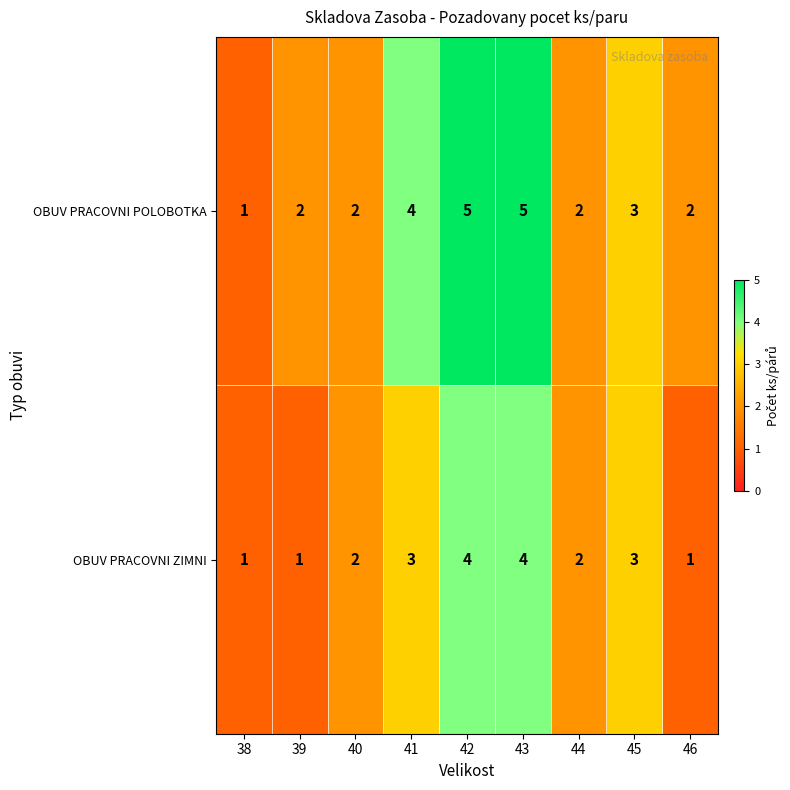

What is the total value across all series at 41?

7